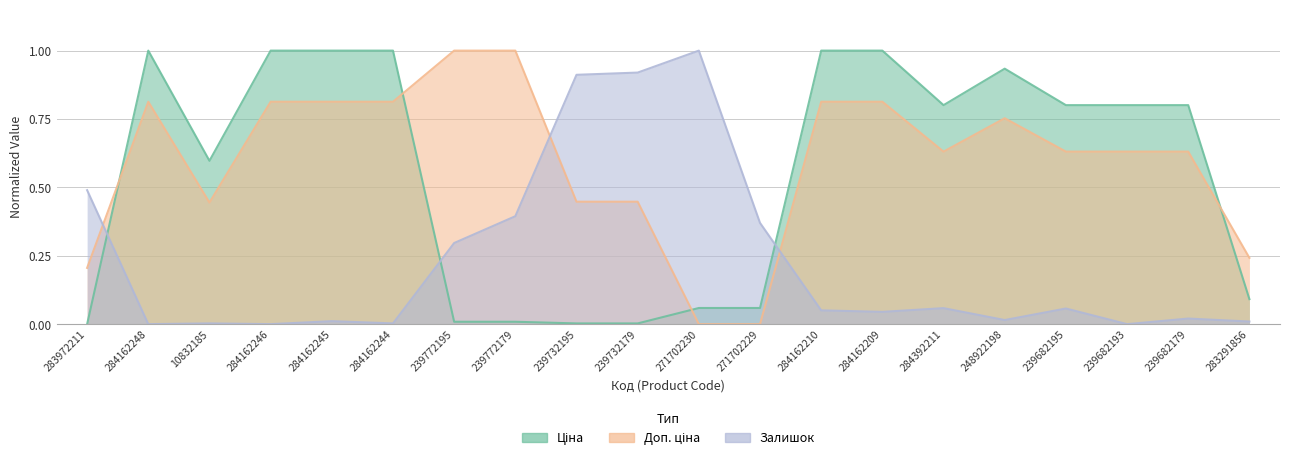

How many values in Залишок are above zero?

17